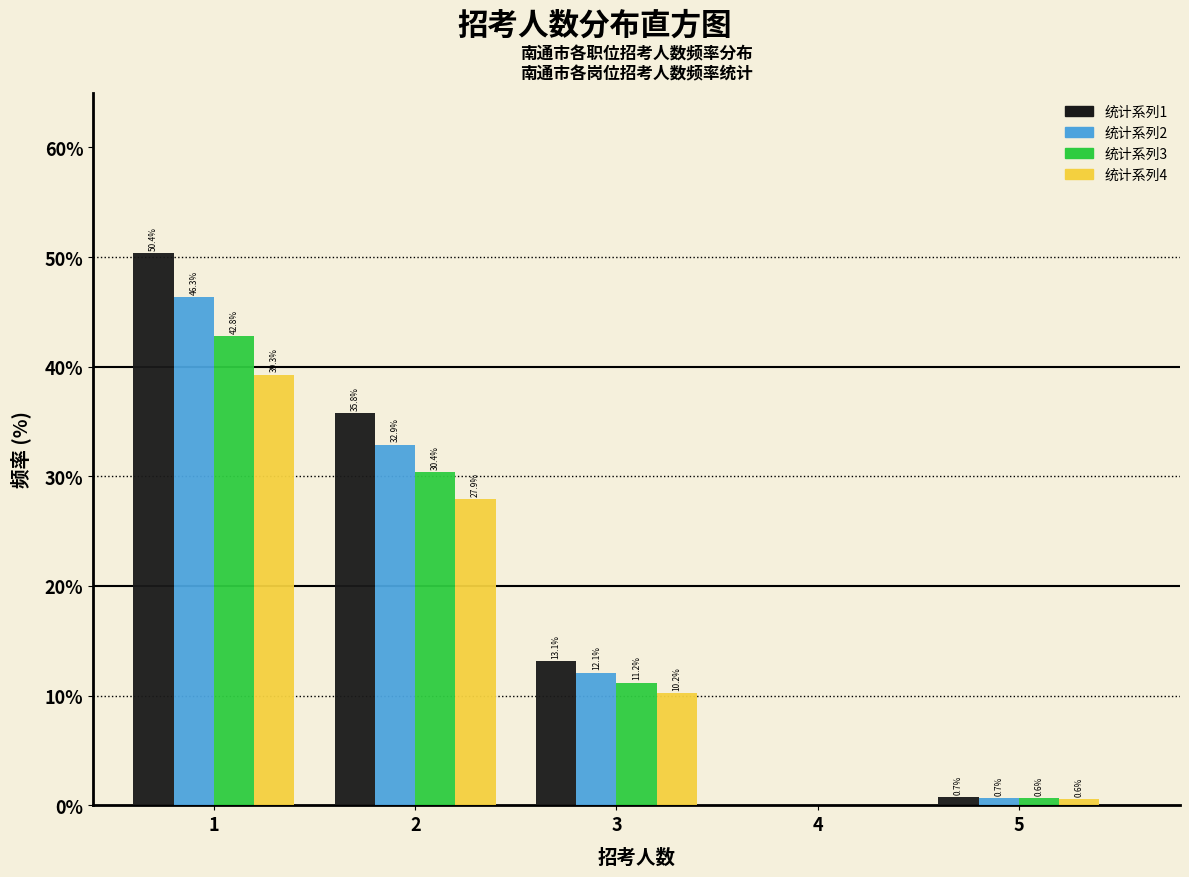

Reading left to right, transcribe all the data shown in this chart.

系列1: 1=50.4	2=35.8	3=13.1	4=0.0	5=0.7
系列2: 1=46.3	2=32.9	3=12.1	4=0.0	5=0.7
系列3: 1=42.8	2=30.4	3=11.2	4=0.0	5=0.6
系列4: 1=39.3	2=27.9	3=10.2	4=0.0	5=0.6